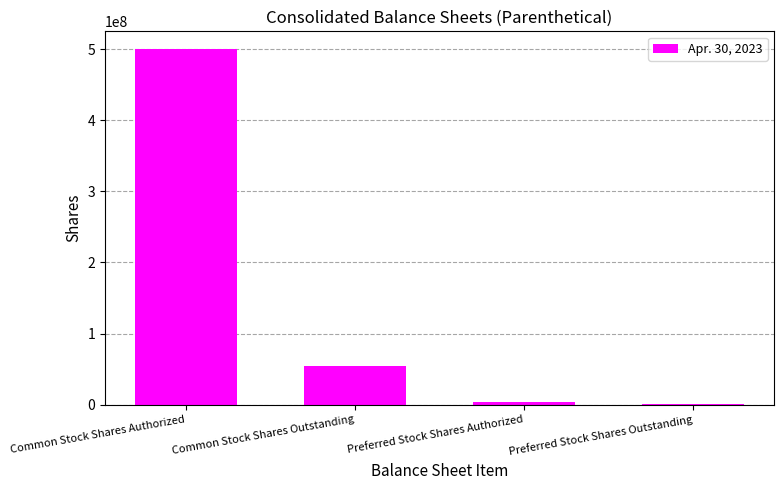

How many categories are shown in the chart?

4